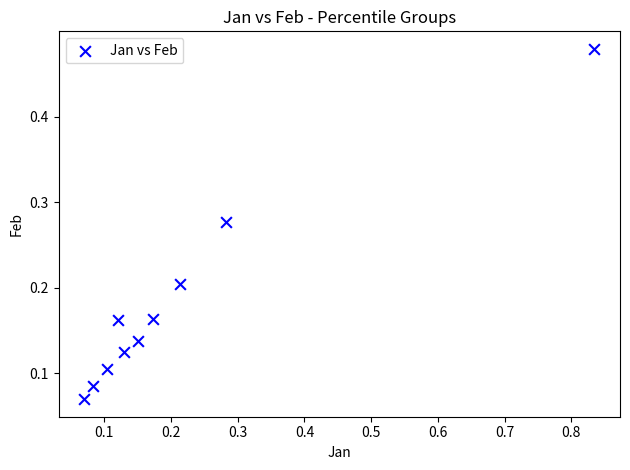

What is the range of X values (max minus min)?

0.8